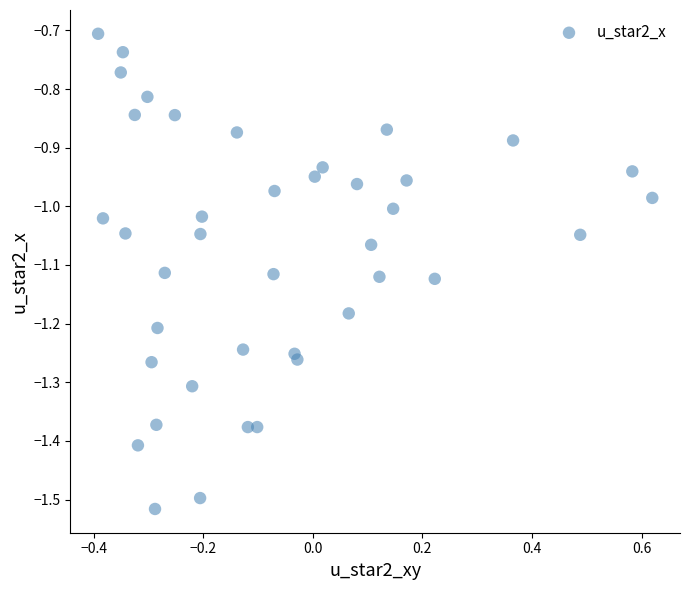

What is the range of Y values (max minus min)?

0.8